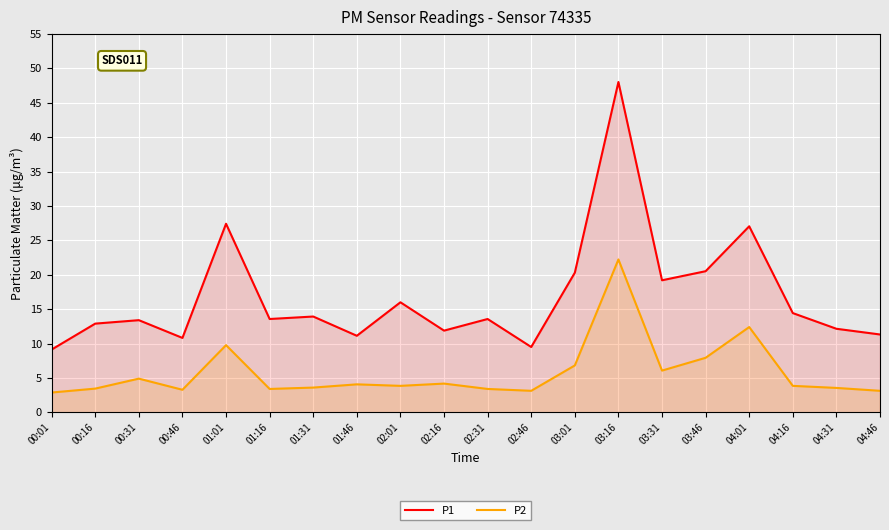

What is the sum of the P2 values at 01:01 and 01:46?

13.8